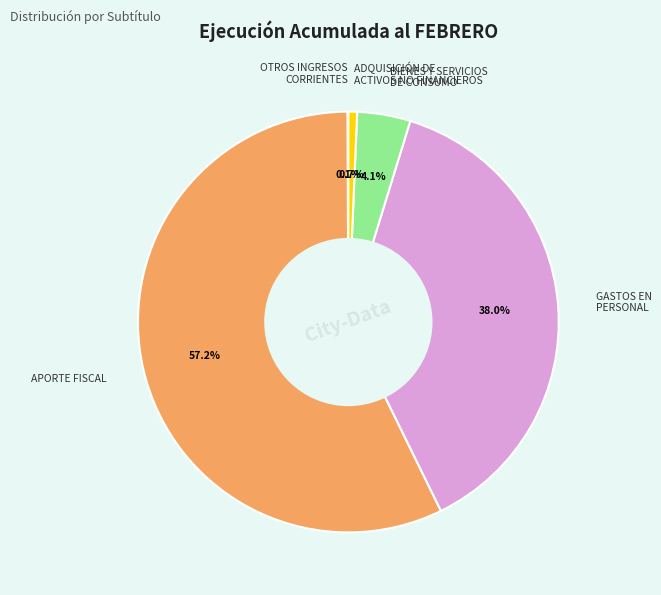

What is the ratio of the value at GASTOS EN PERSONAL to the value at APORTE FISCAL?

0.7